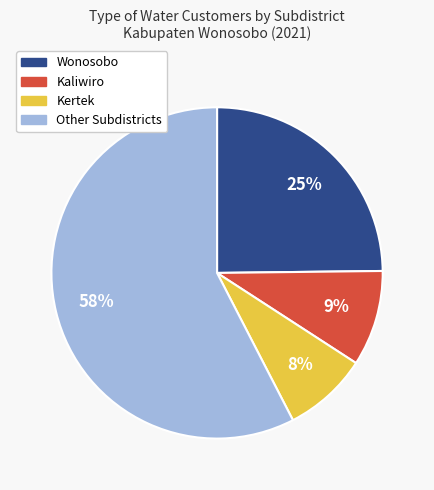

Is there a majority slice in this chart?

Yes